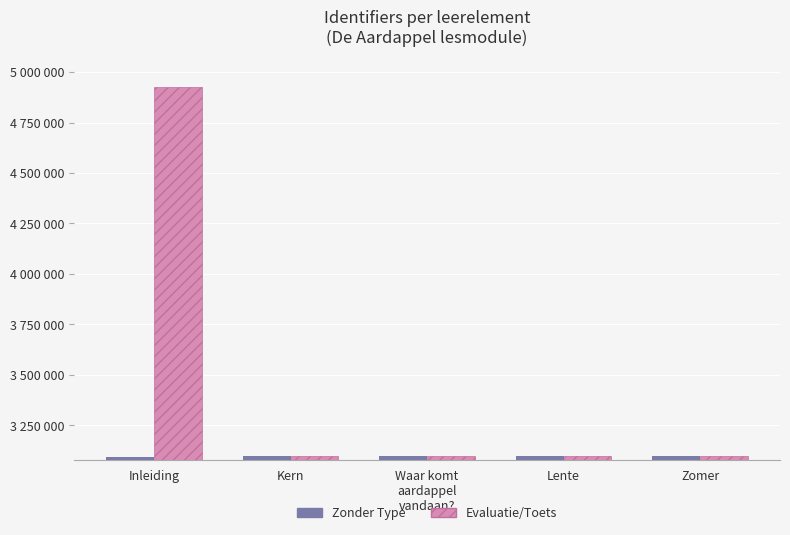

Are the bars horizontal?

No